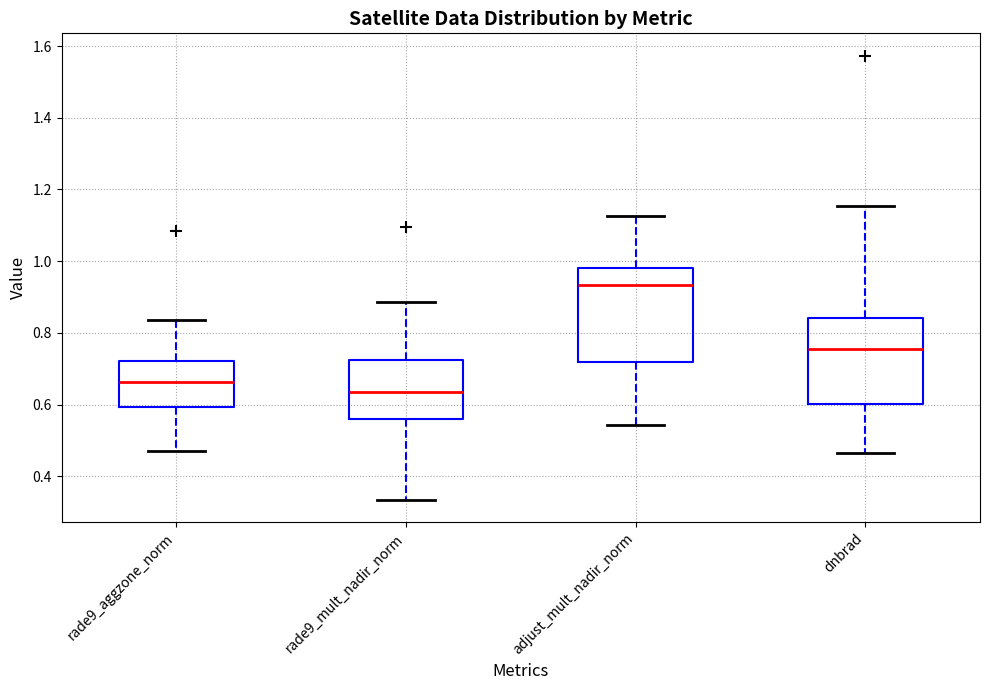

Where is the upper edge of the box for dnbrad on the y-axis? The values are not printed on the chart, so give them approximately, as read against the axis.

0.84